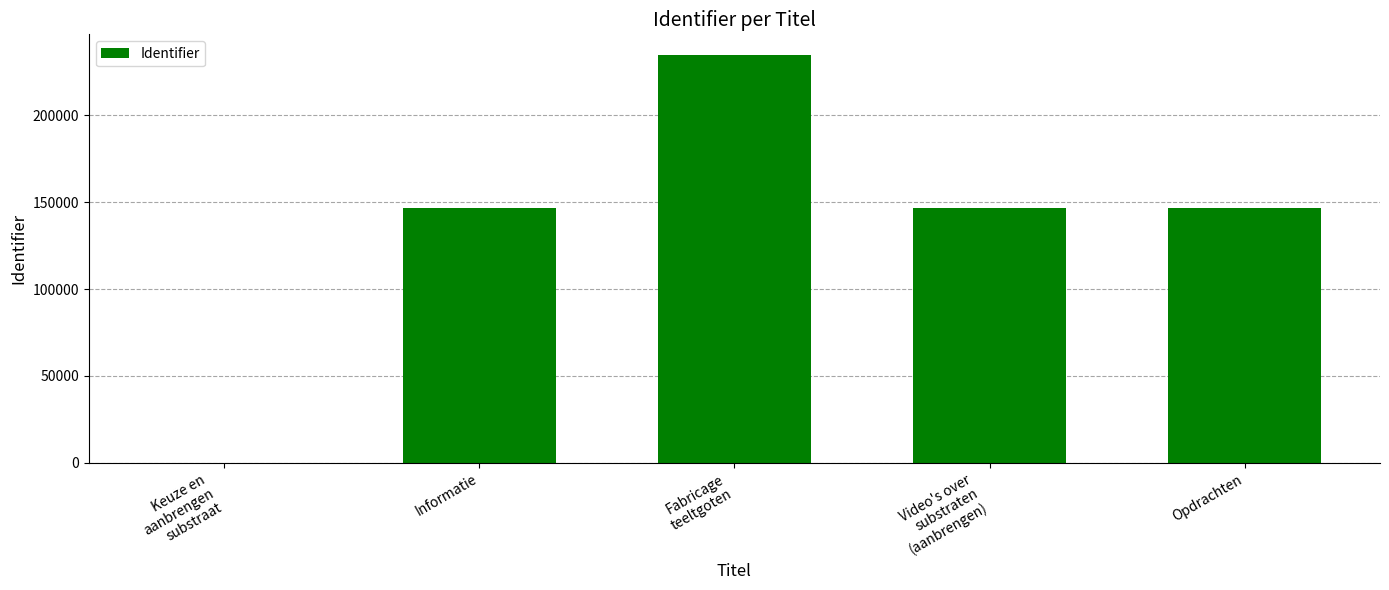

Between Keuze en
aanbrengen
substraat and Informatie, which is larger?

Informatie